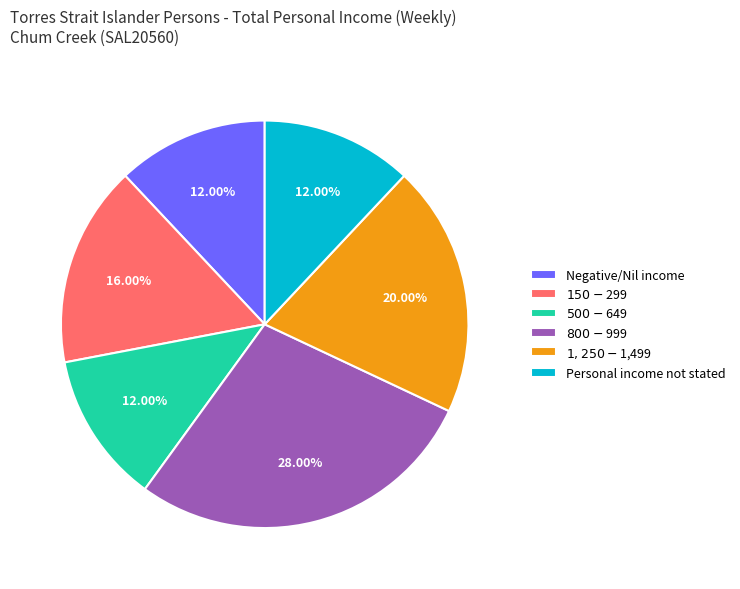

Is it true that $800-$999 is 28% of the pie?

True